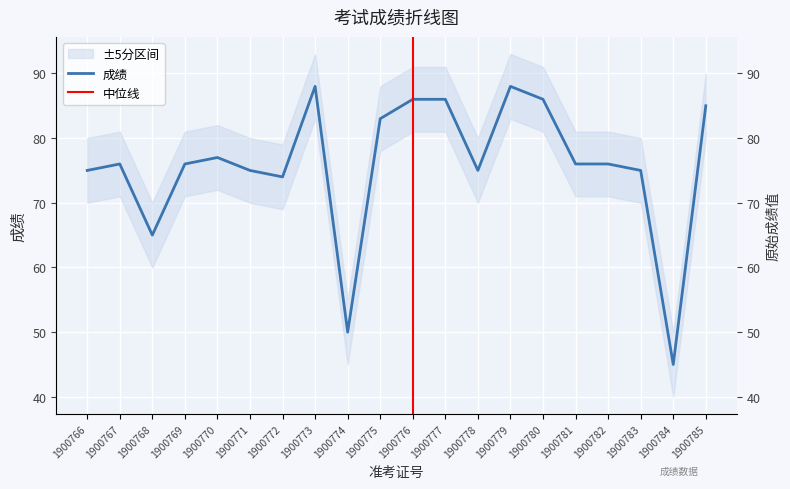

Which label corresponds to the largest value in the chart?

1900773